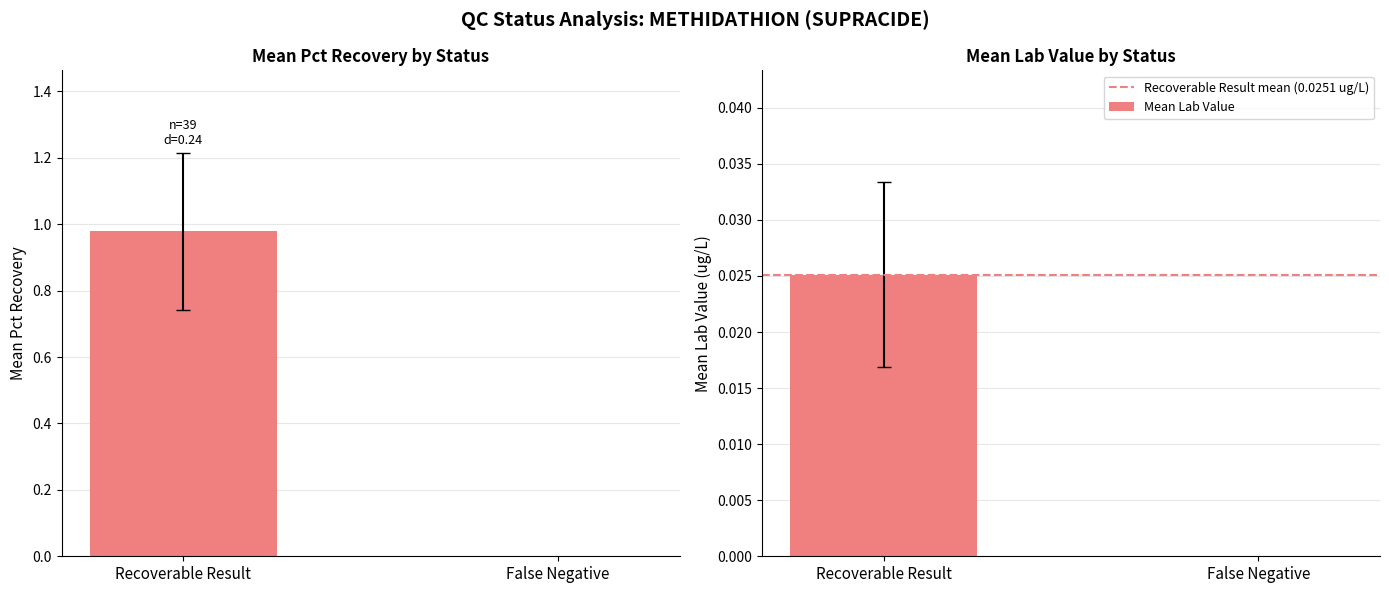

Rank the series by their maximum value, from lowest to highest.

Recoverable Result mean (0.0251 ug/L), Mean Lab Value, Mean Pct Recovery